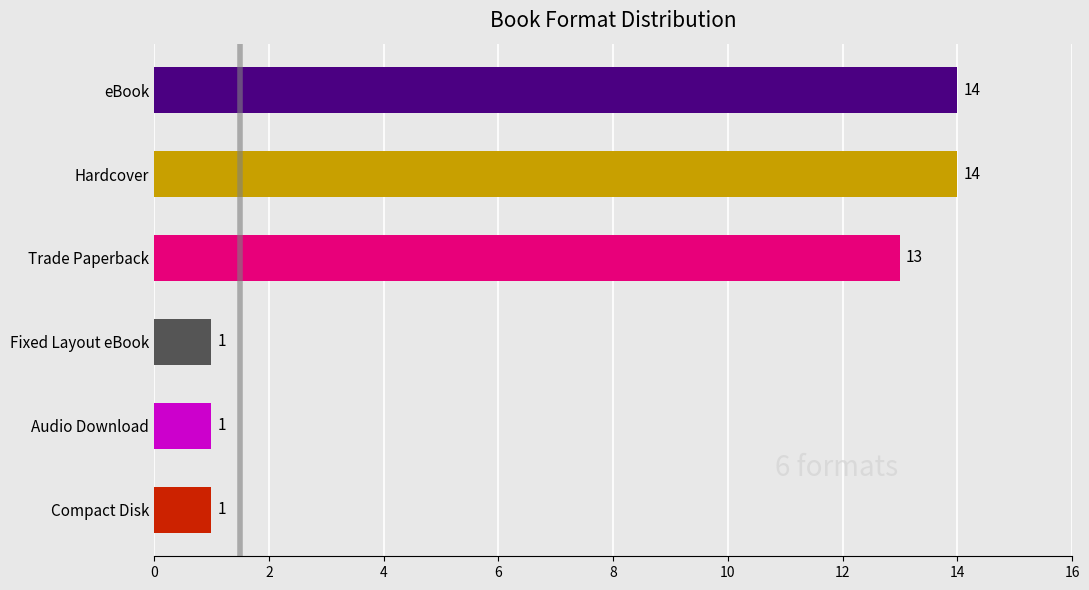

What is the difference between the maximum and second lowest values?

13